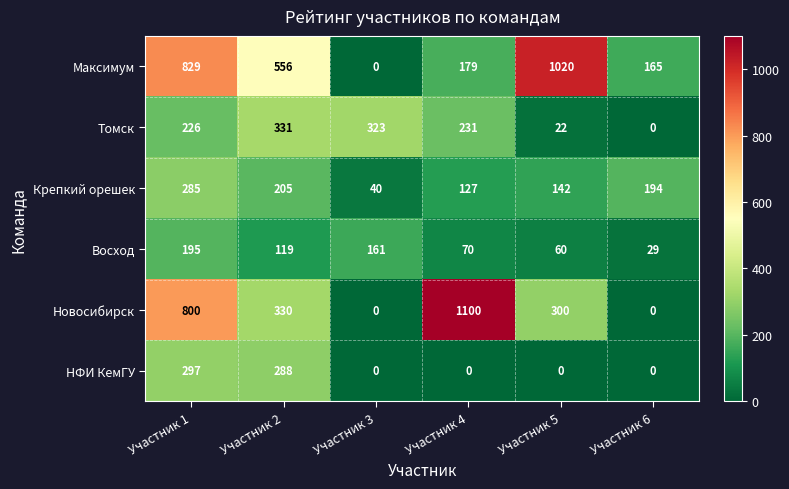

The Томск series shows 226 at Участник 1. True or false?

True